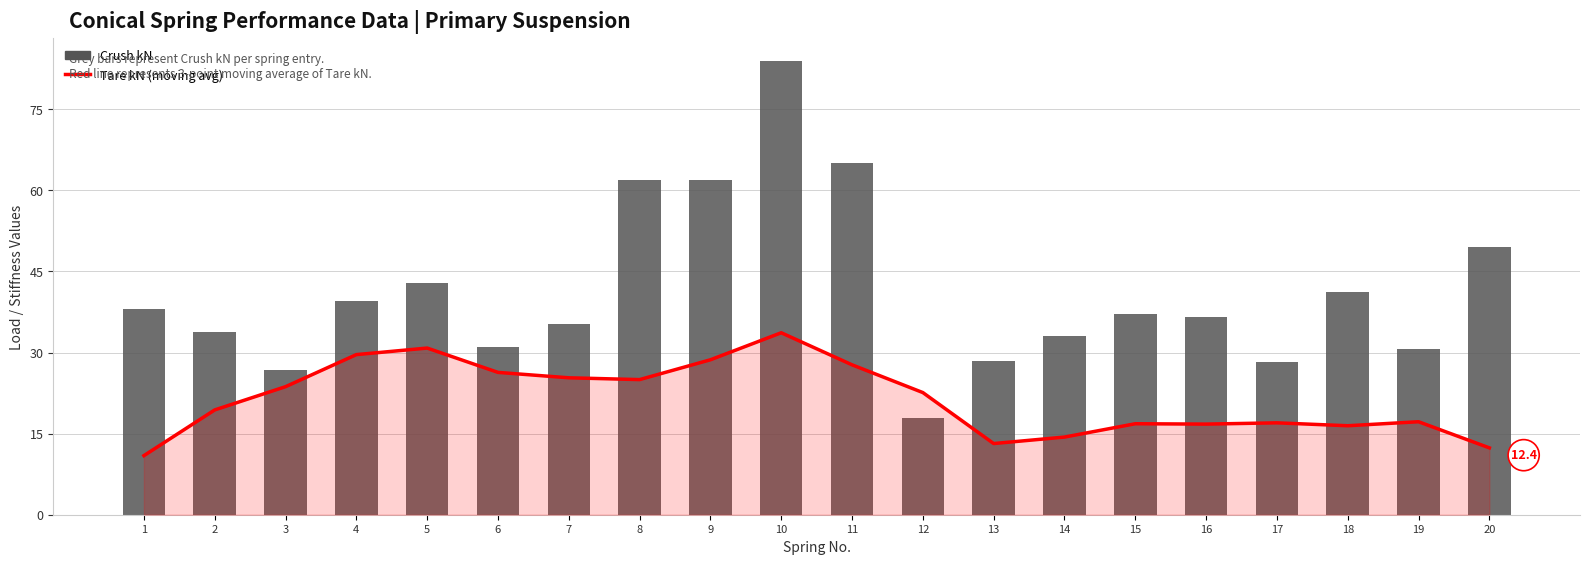

Are the bars horizontal?

No